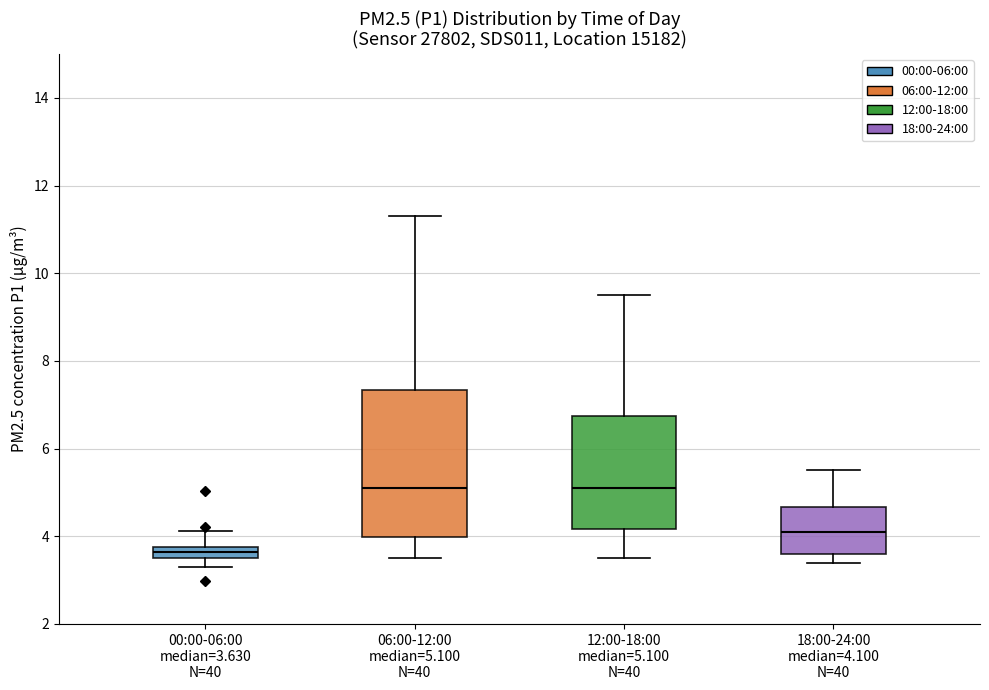

Which box has the lowest median line?

00:00-06:00 median=3.630 N=40